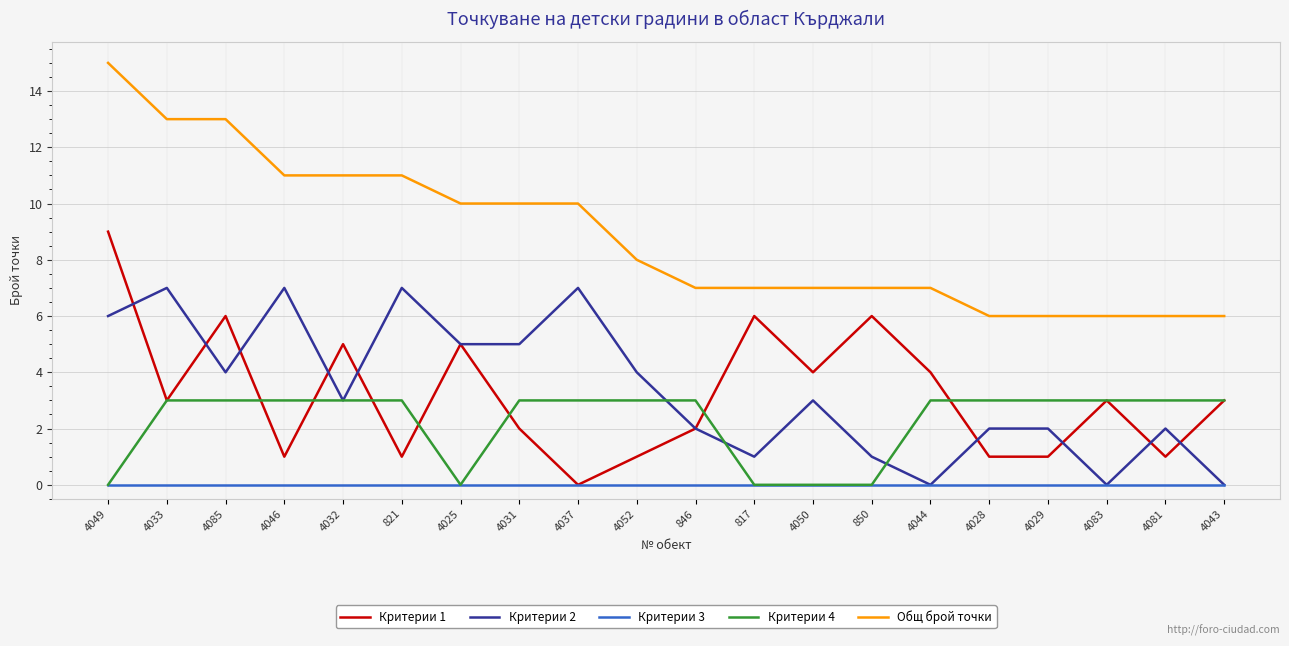

Reading left to right, list all the values displayed in this chart.

Критерии 1: 9	3	6	1	5	1	5	2	0	1	2	6	4	6	4	1	1	3	1	3
Критерии 2: 6	7	4	7	3	7	5	5	7	4	2	1	3	1	0	2	2	0	2	0
Критерии 3: 0	0	0	0	0	0	0	0	0	0	0	0	0	0	0	0	0	0	0	0
Критерии 4: 0	3	3	3	3	3	0	3	3	3	3	0	0	0	3	3	3	3	3	3
Общ брой точки: 15	13	13	11	11	11	10	10	10	8	7	7	7	7	7	6	6	6	6	6